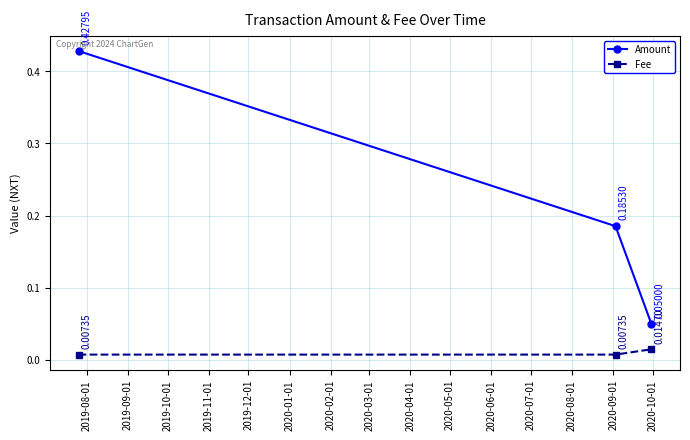

Rank the series by their maximum value, from lowest to highest.

Fee, Amount